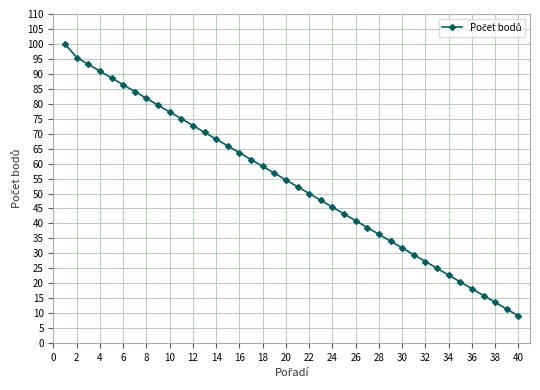

What is the value of the 40th point from the left?

9.1